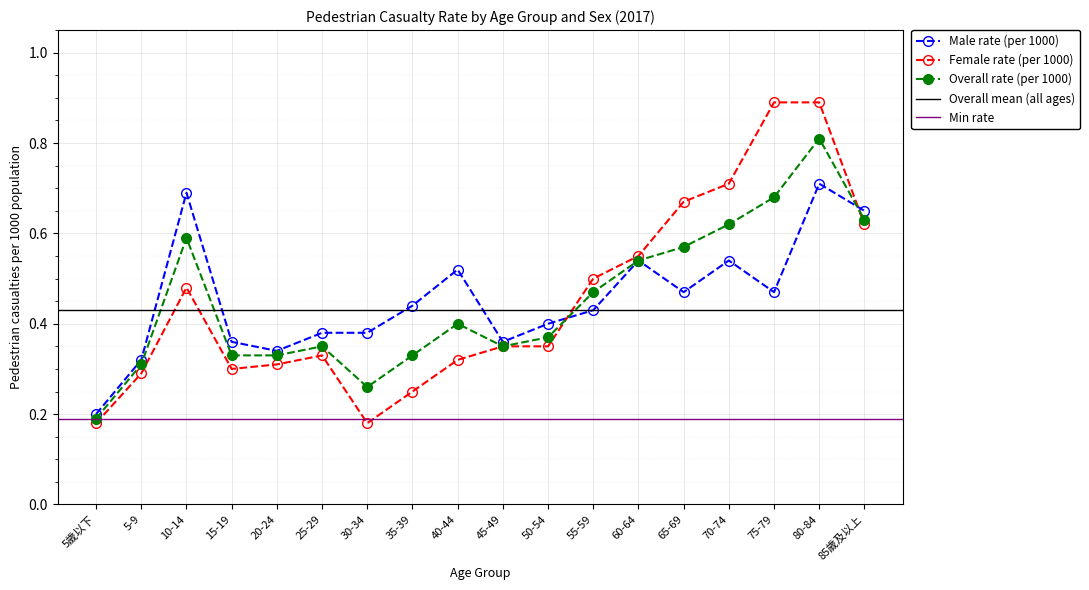

What position from the right is 55-59?

7